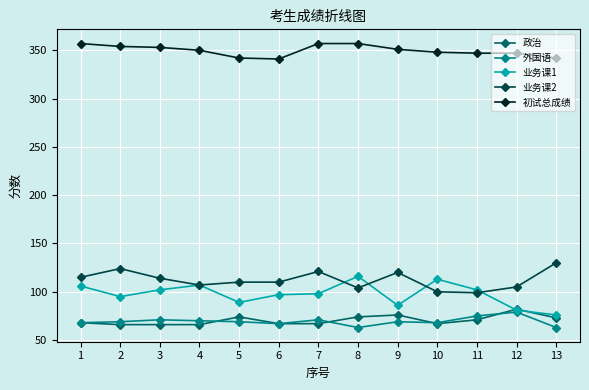

What is the lowest value of the 业务课2 series?

99